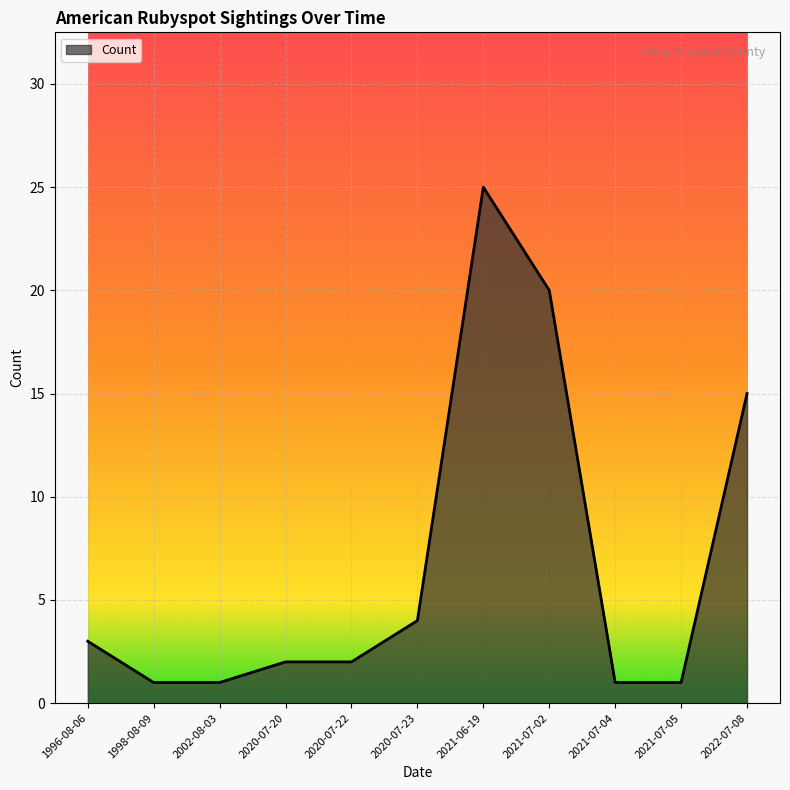

Count the number of data series in this chart.

1